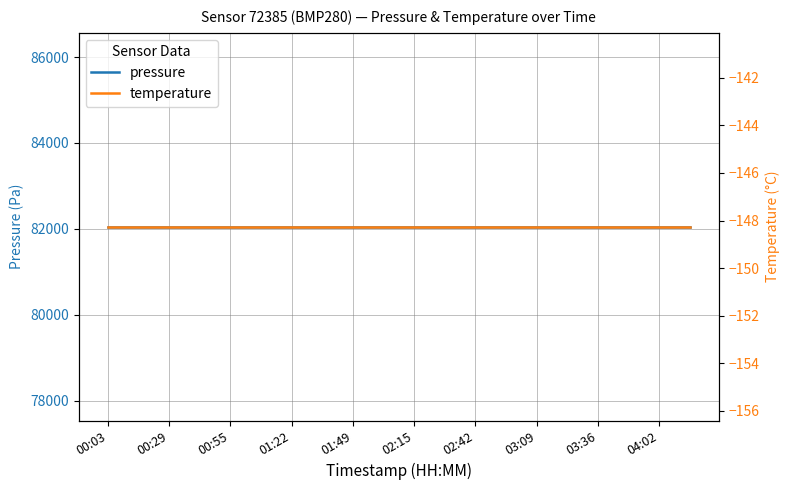

Is it true that temperature equals -148.3 at 03:36?

True